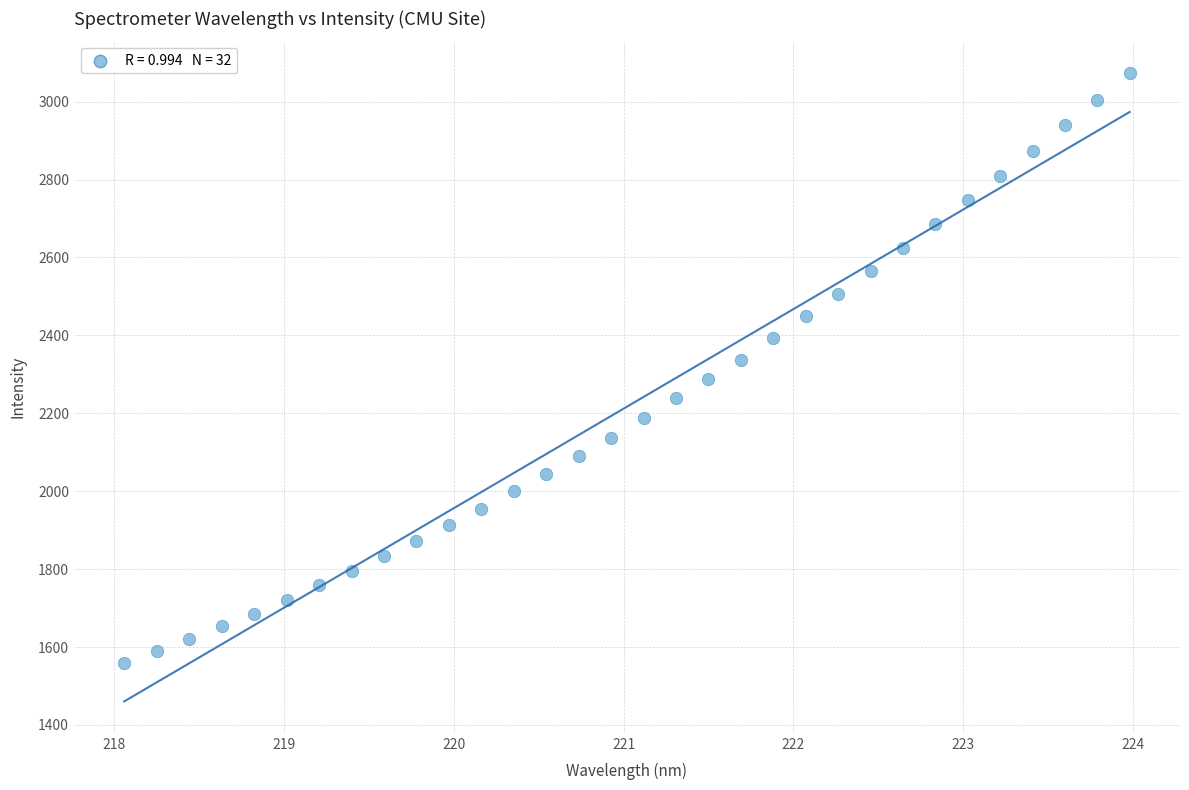

What is the range of Y values (max minus min)?

1515.9